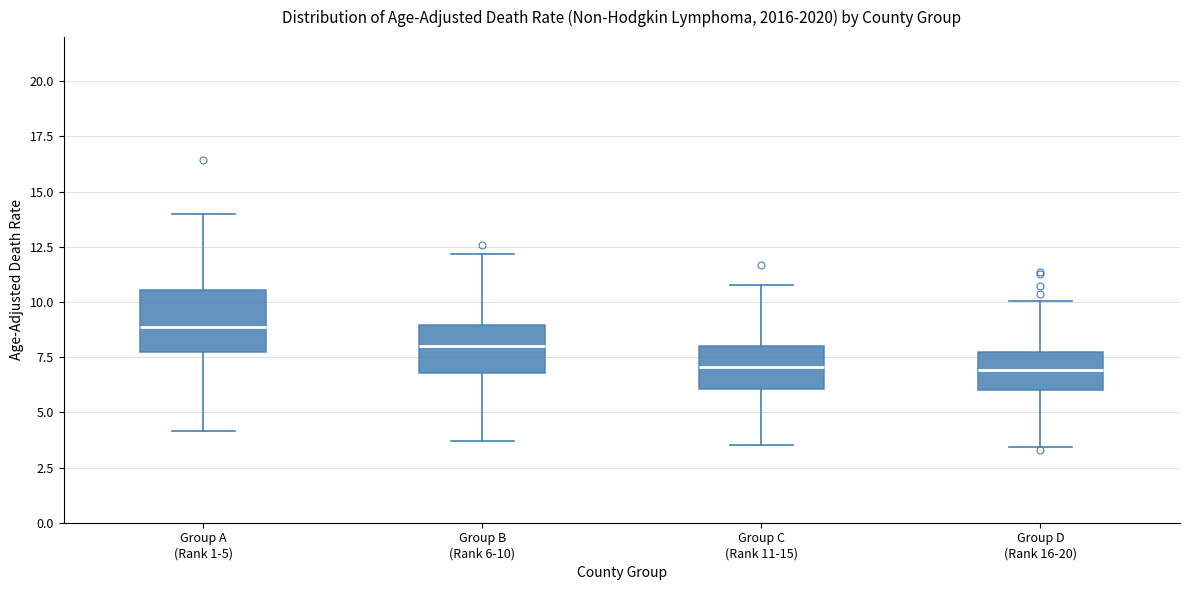

Reading left to right, read every box against the y-axis: the position of its median line, the range the box covers, and the ends of its whiskers. The values are not printed on the chart, so give them approximately, as read against the axis.

Group A (Rank 1-5): median 9.0, box 7.5 to 10.5, whiskers 4.0 to 14.0
Group B (Rank 6-10): median 8.0, box 7.0 to 9.0, whiskers 3.5 to 12.0
Group C (Rank 11-15): median 7.0, box 6.0 to 8.0, whiskers 3.5 to 11.0
Group D (Rank 16-20): median 7.0, box 6.0 to 7.5, whiskers 3.5 to 10.0